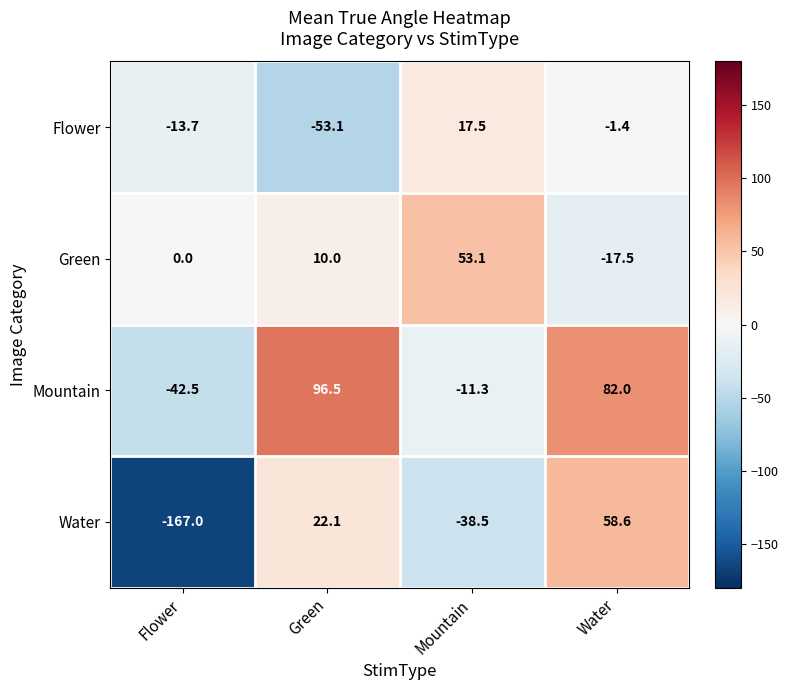

Is it true that Flower equals -5.0 at Flower?

False